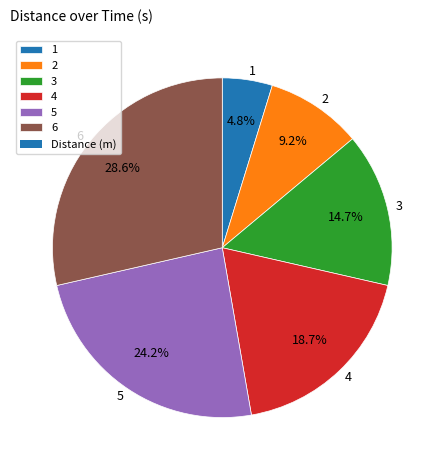

Approximately how many times larger is the value at 1 compared to 4?

0.3